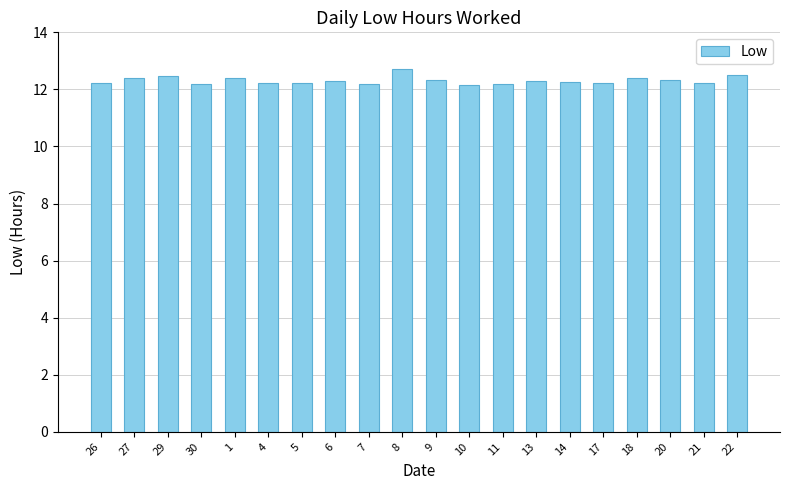

True or false: the data shows 6.5 at 20.

False